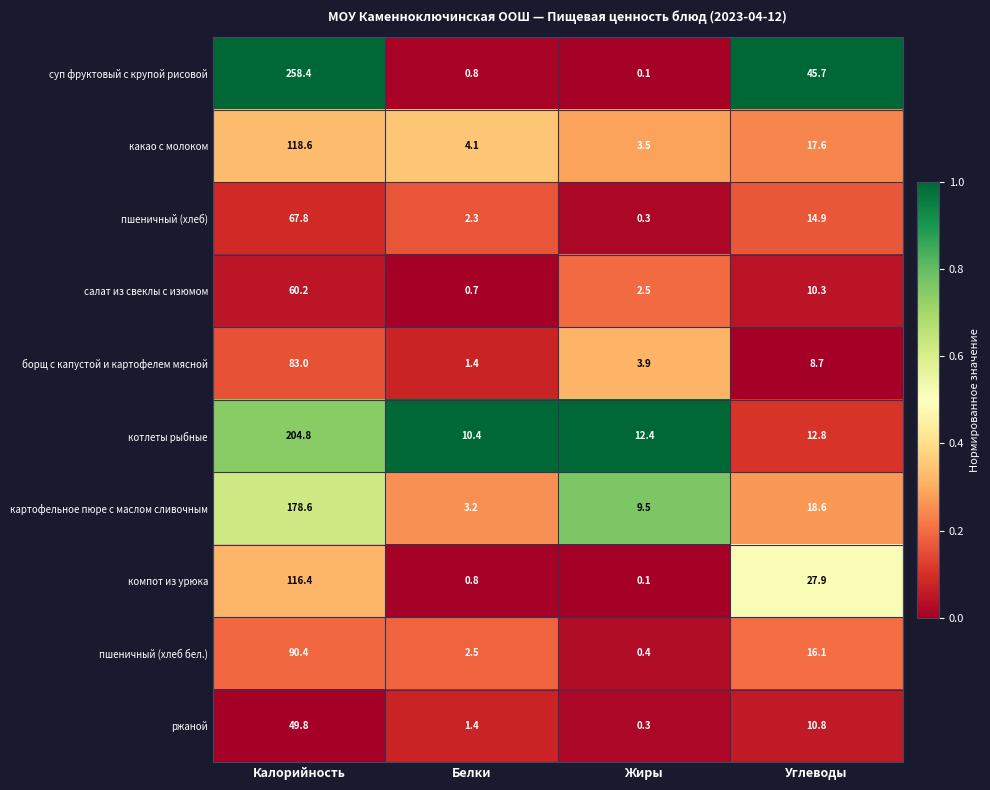

At which label is компот из урюка closest to 58?

Углеводы